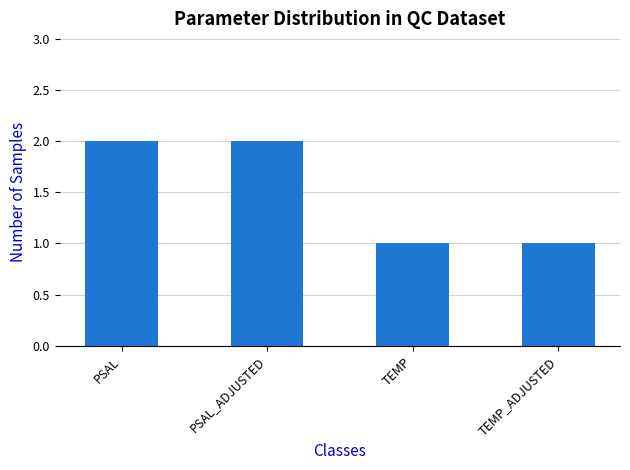

Reading right to left, extract all data points from this chart.

TEMP_ADJUSTED=1	TEMP=1	PSAL_ADJUSTED=2	PSAL=2